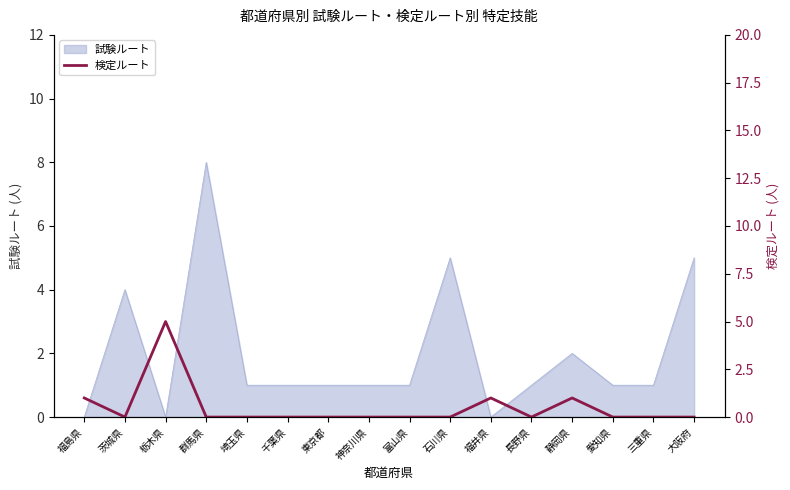

At which category does the data reach its first local valley?

茨城県